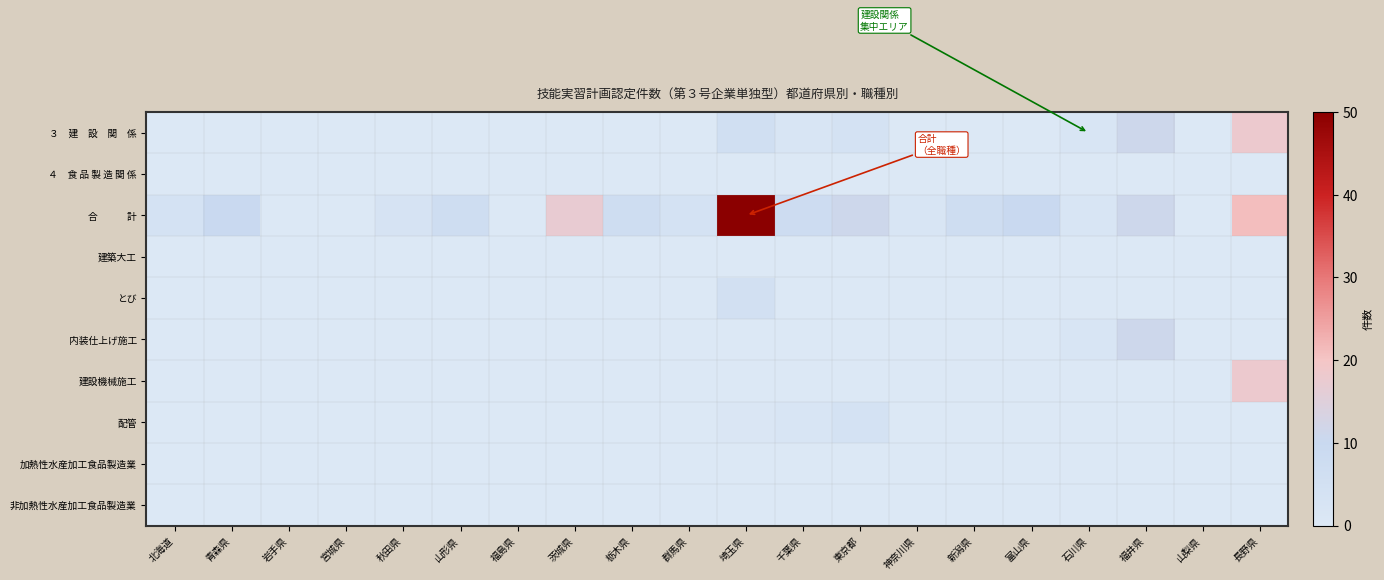

At how many categories does at least one series exceed 44?

1